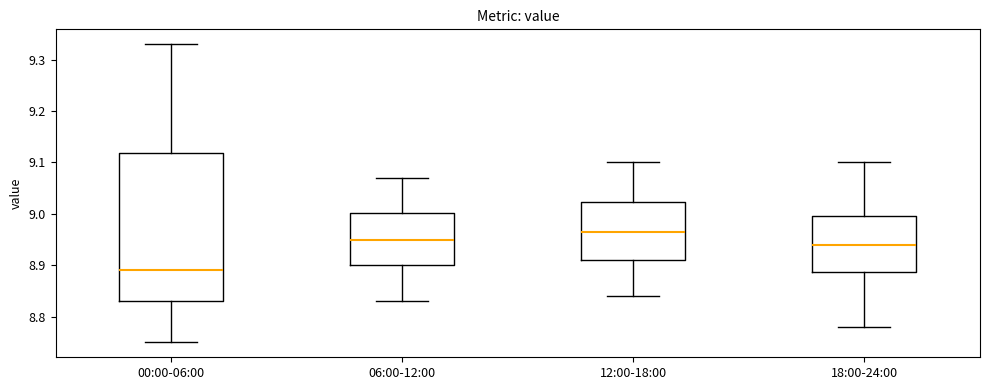

Reading left to right, transcribe this box plot: for each box, give where its median line is, the range the box spans, and where its two whiskers end, as read against the y-axis. The values are not printed on the chart, so give them approximately, as read against the axis.

00:00-06:00: median 8.89, box 8.83 to 9.12, whiskers 8.75 to 9.33
06:00-12:00: median 8.95, box 8.90 to 9.00, whiskers 8.83 to 9.07
12:00-18:00: median 8.97, box 8.91 to 9.02, whiskers 8.84 to 9.10
18:00-24:00: median 8.94, box 8.89 to 9.00, whiskers 8.78 to 9.10